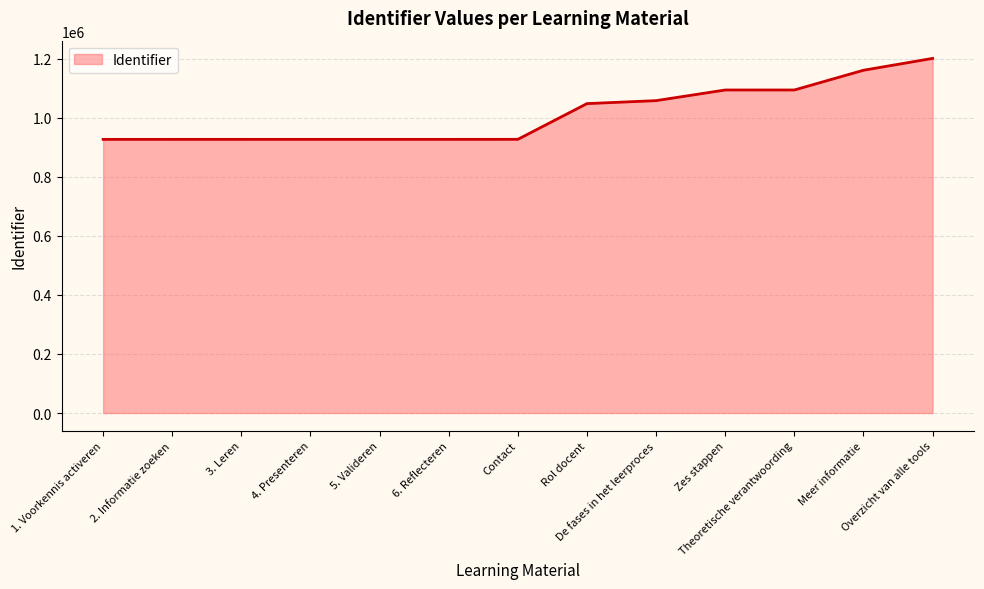

The value at Meer informatie is 1739861. True or false?

False